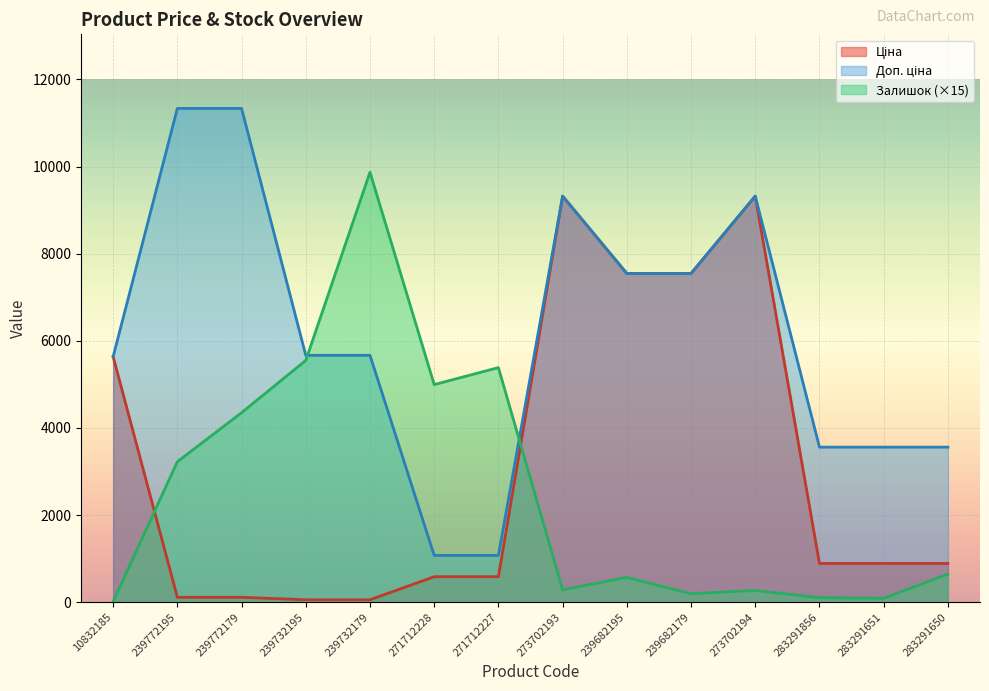

What is the sum of the Залишок values at 239732195 and 283291650?

6195.0